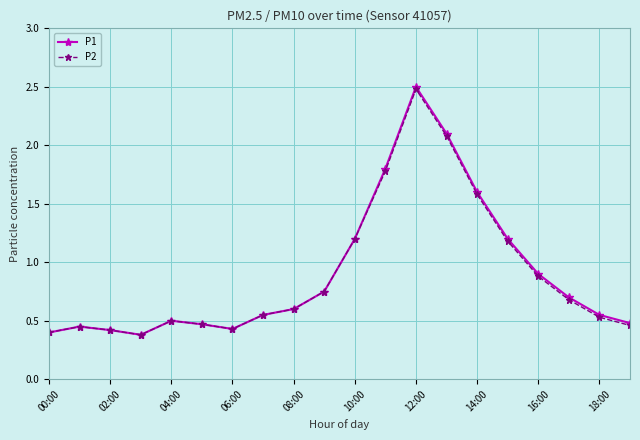

Which series has the widest spread of values?

P1